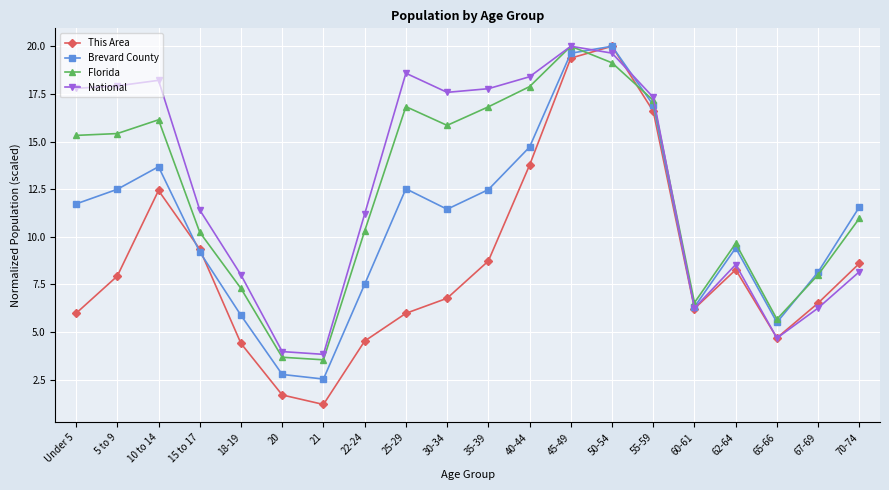

How many categories are shown in the chart?

20